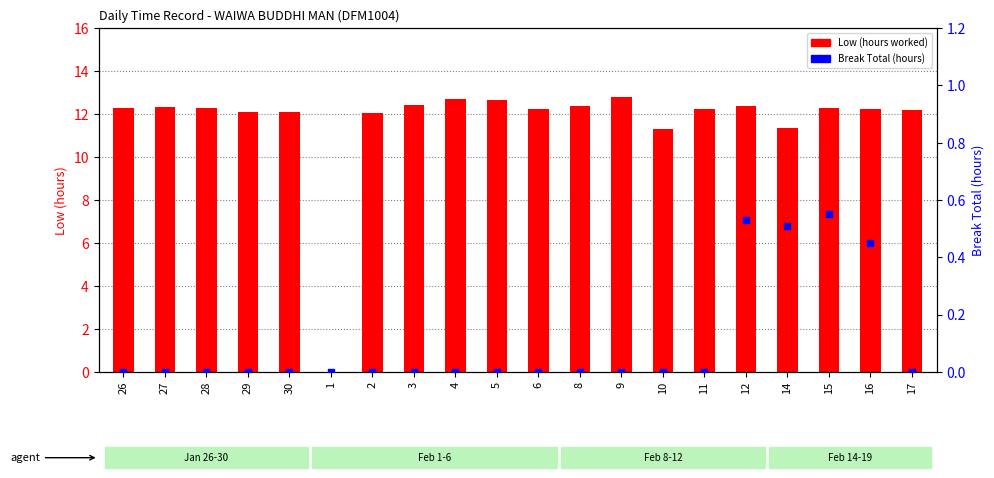

Is the value of Low at 16 greater than the value of Break Total at 14?

Yes